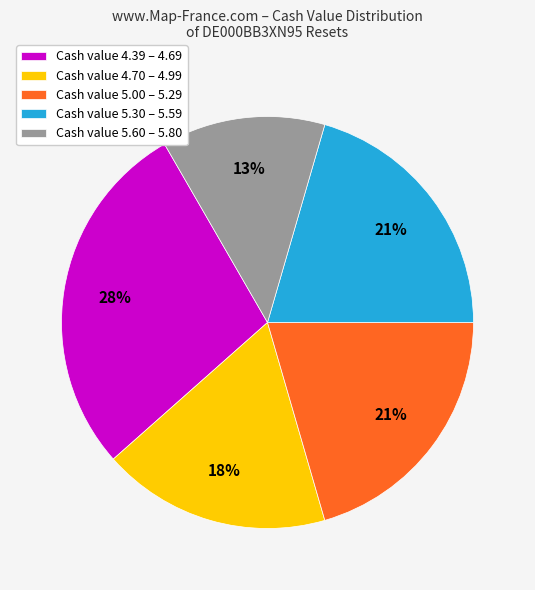

The Cash value 5.00 – 5.29 slice represents 21% of the pie. True or false?

True